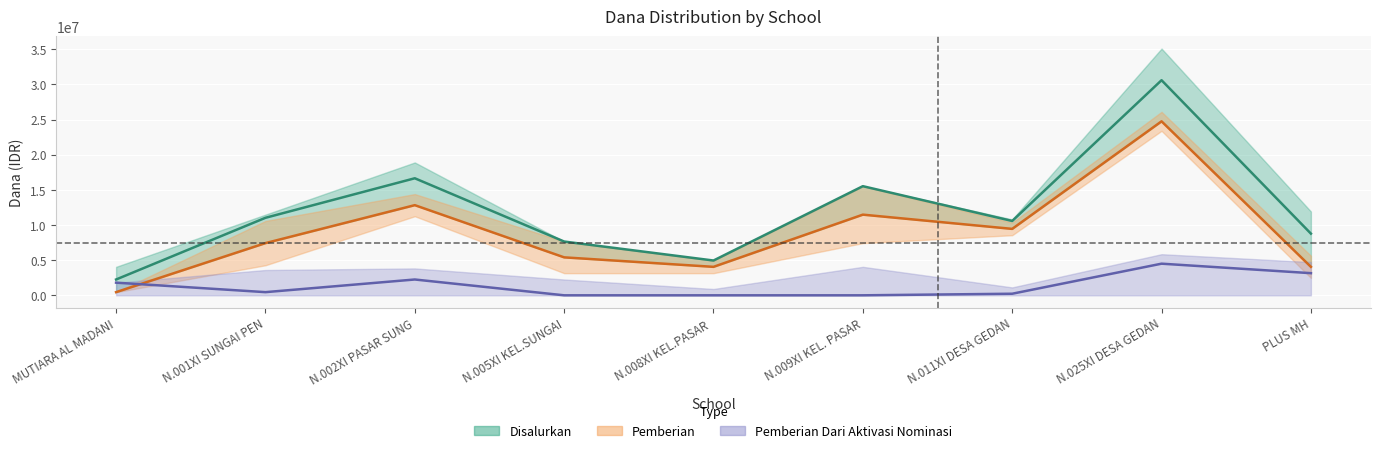

In Pemberian Dari Aktivasi Nominasi, how many points are lower than both neighbors (excluding endpoints)?

1